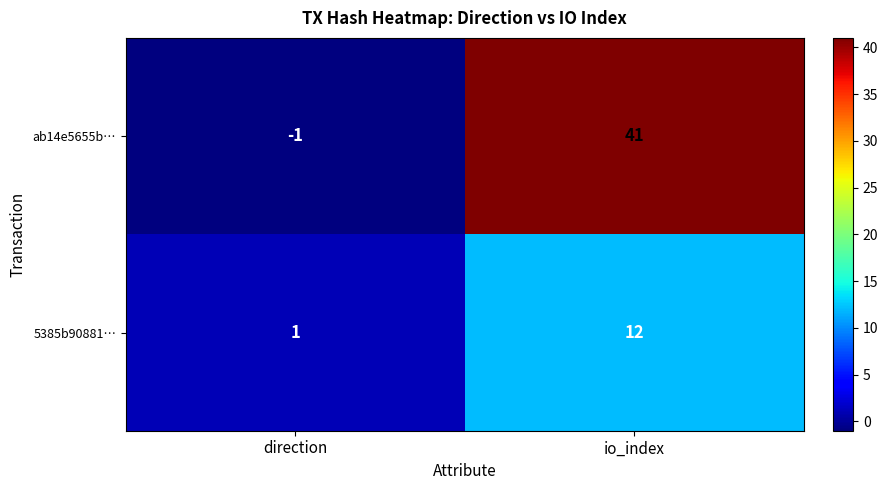

What is the sum of all ab14e5655b… values?

40